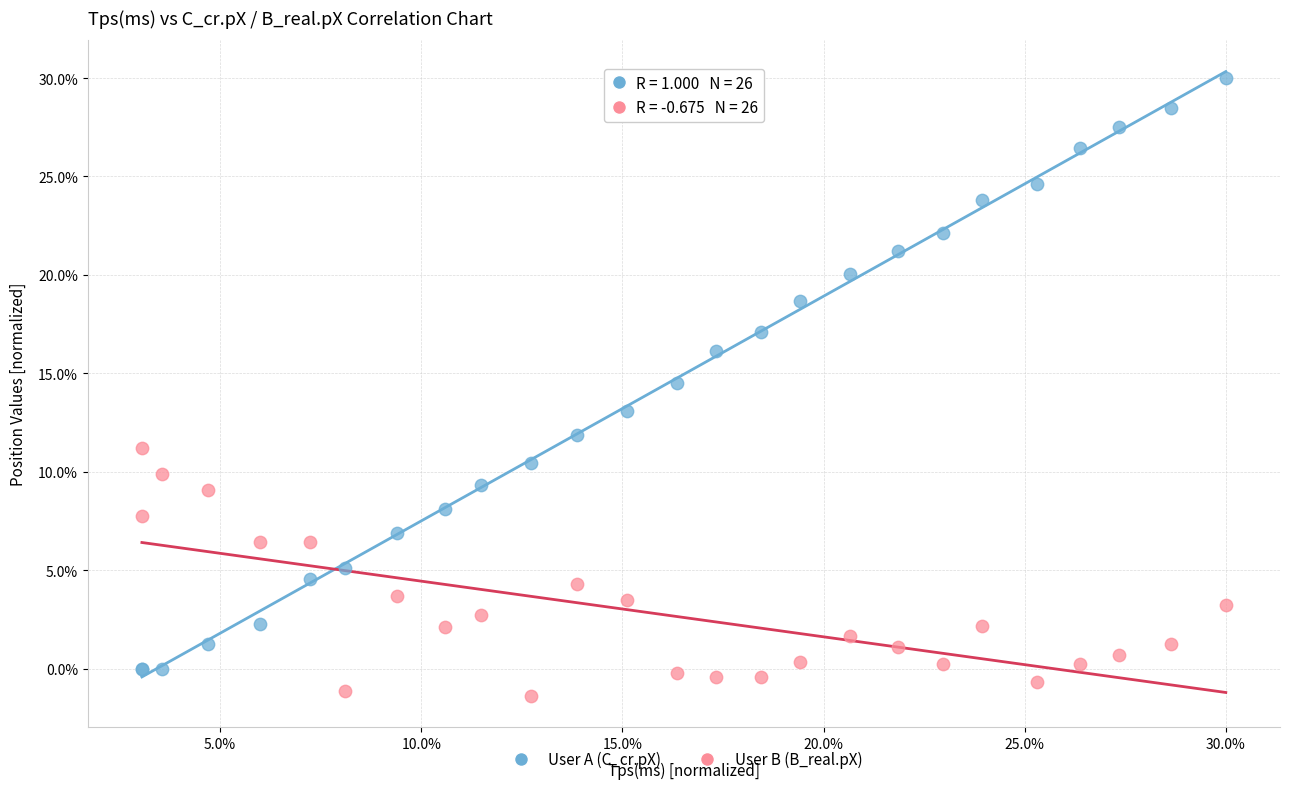

Which series reaches the maximum Y coordinate?

User A (C_cr.pX)